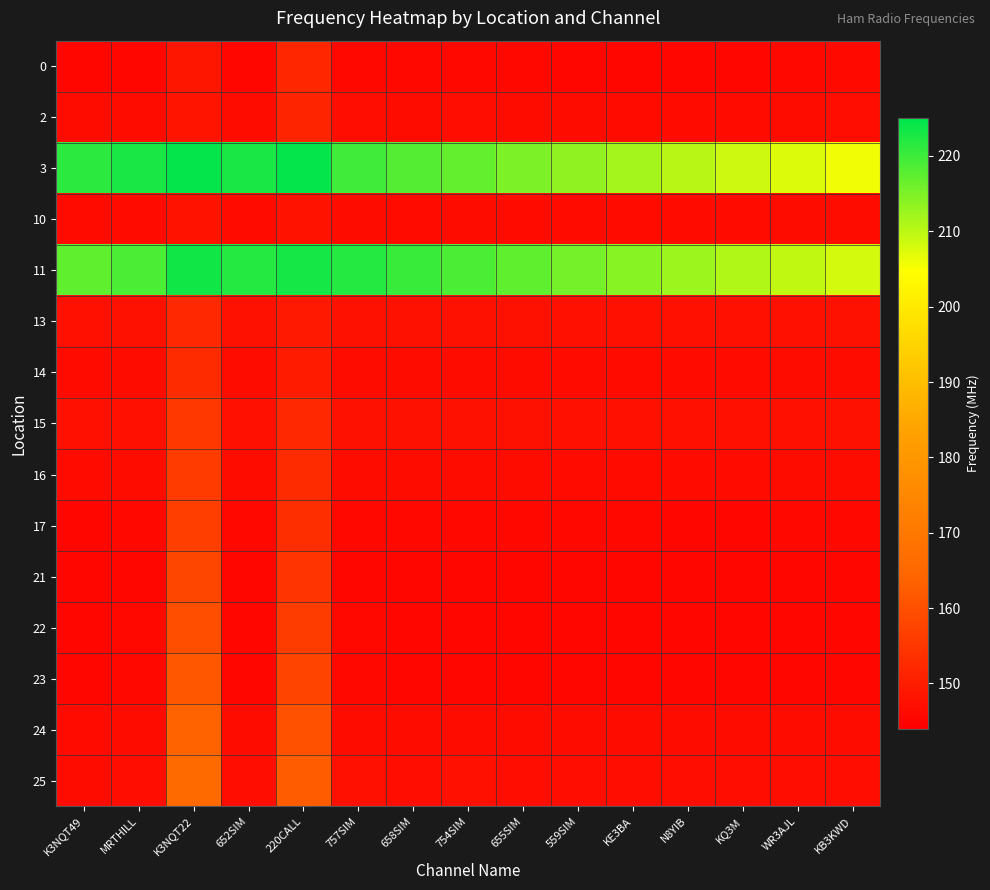

Rank the series at 559SIM from lowest to highest value.

23, 21, 22, 0, 17, 10, 14, 16, 24, 2, 25, 13, 15, 3, 11